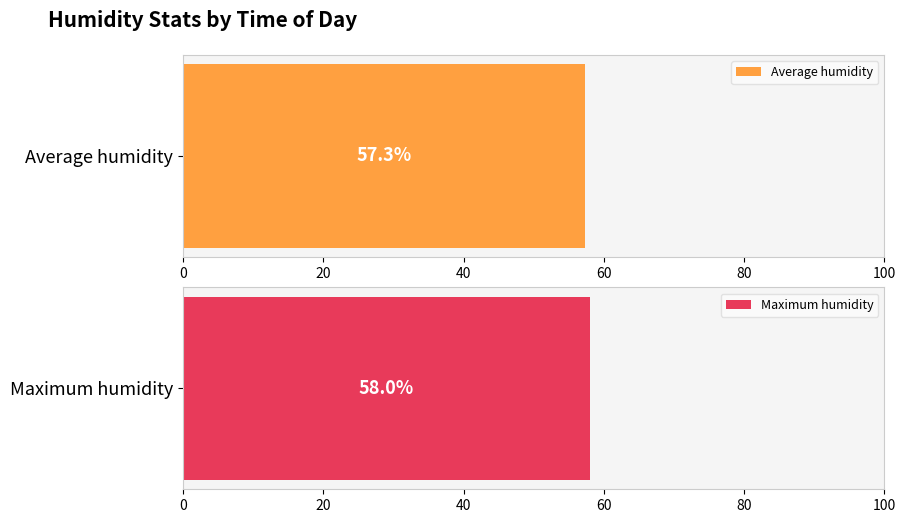

The Maximum humidity series shows 112.5 at 06:00. True or false?

False